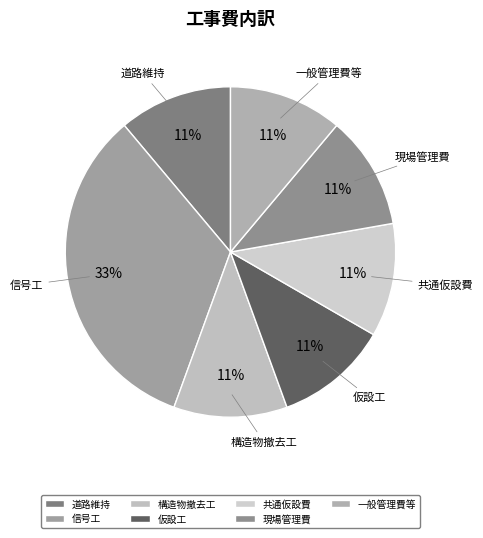

True or false: 現場管理費 accounts for 11% of the total.

True